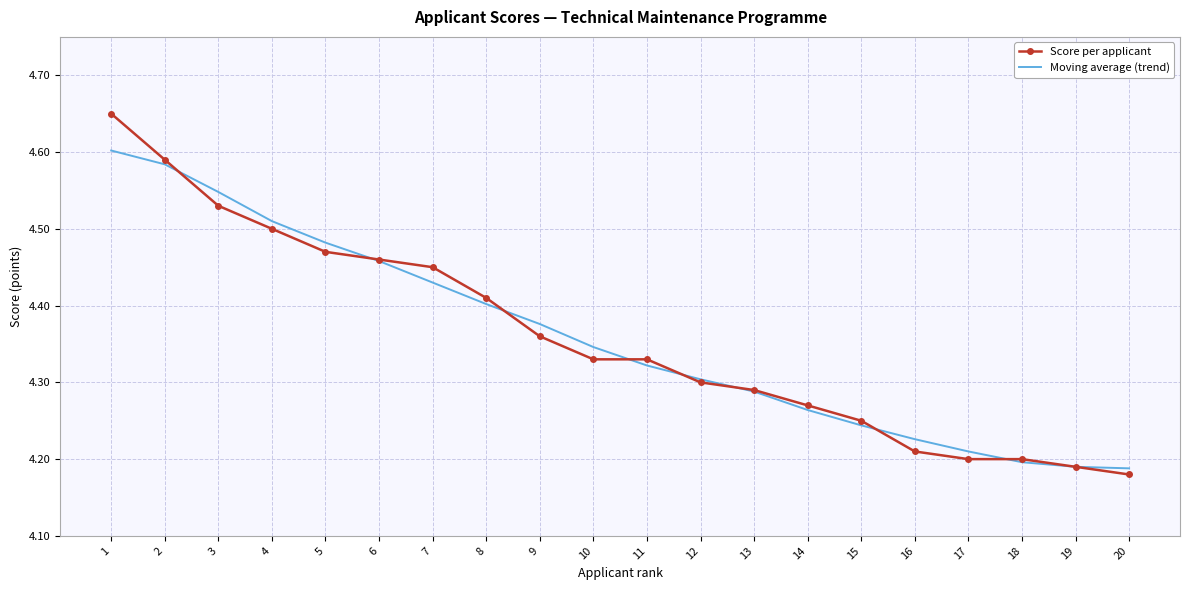

Is the value of Score per applicant at 16 greater than the value of Moving average (trend) at 11?

No